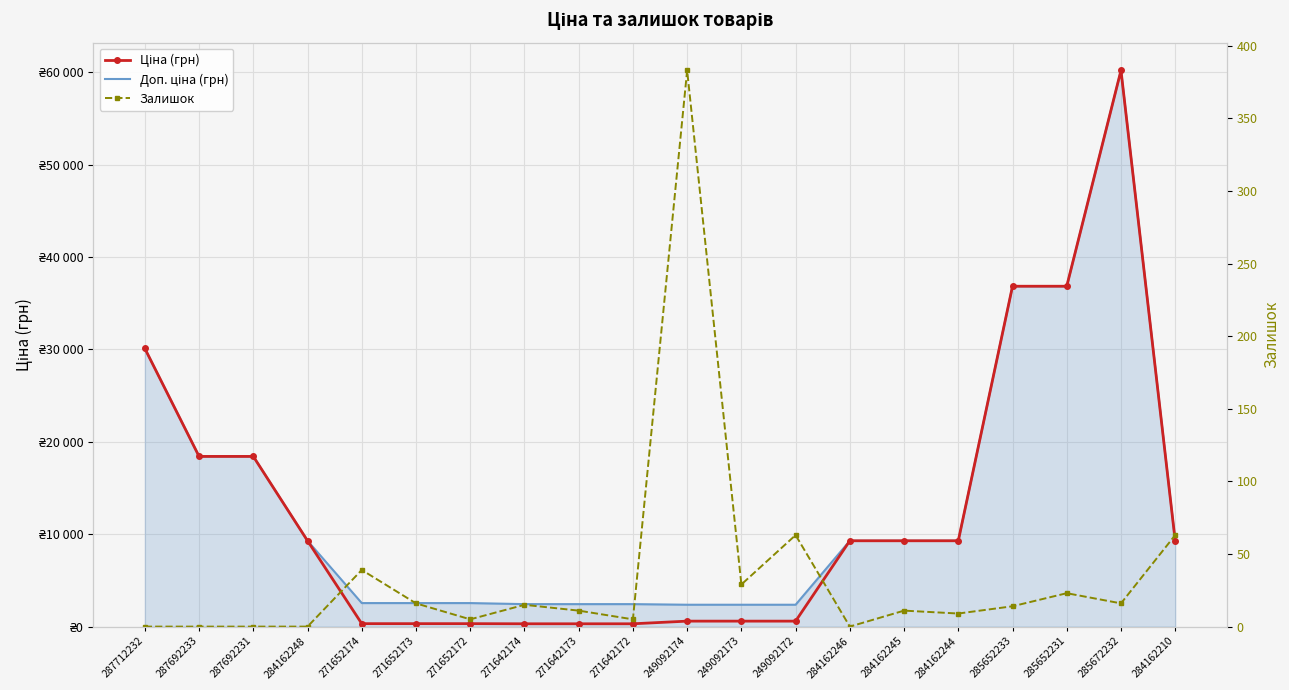

Is the value of Доп. ціна (грн) at 285652233 greater than the value of Ціна (грн) at 271652174?

Yes